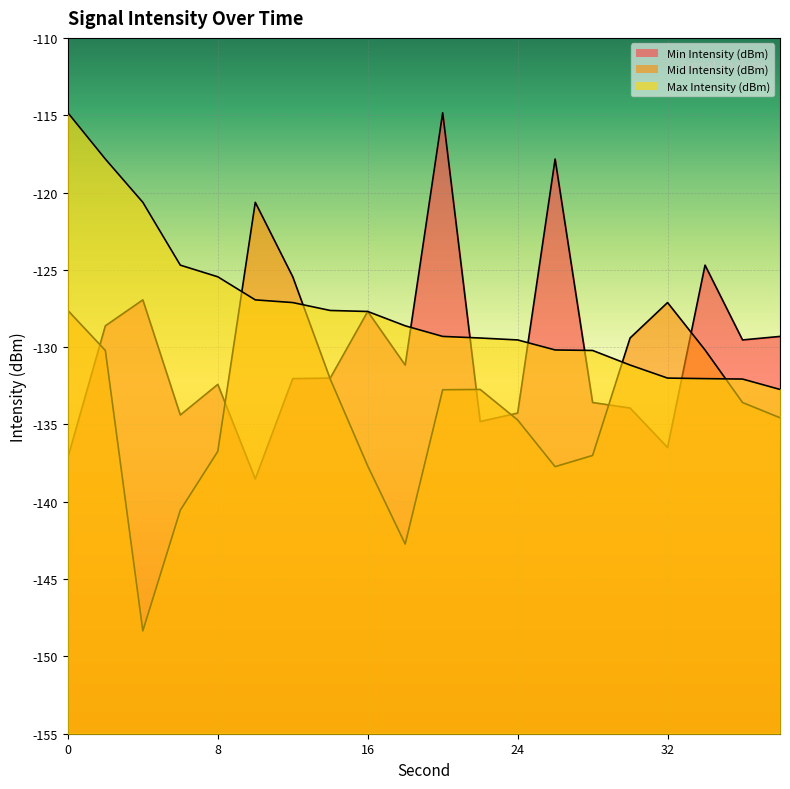

In Mid Intensity (dBm), how many points are higher than both neighbors (excluding endpoints)?

3